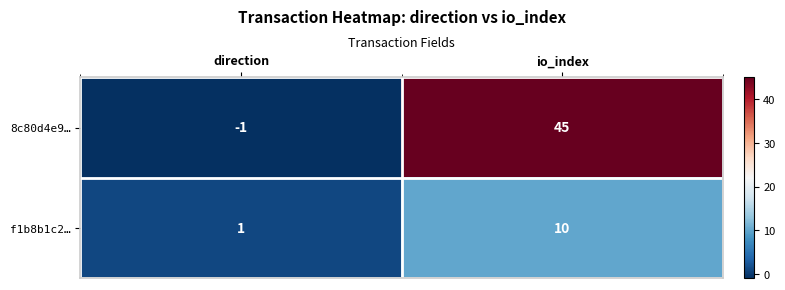

Between direction and io_index, which series saw the biggest shift?

8c80d4e9…